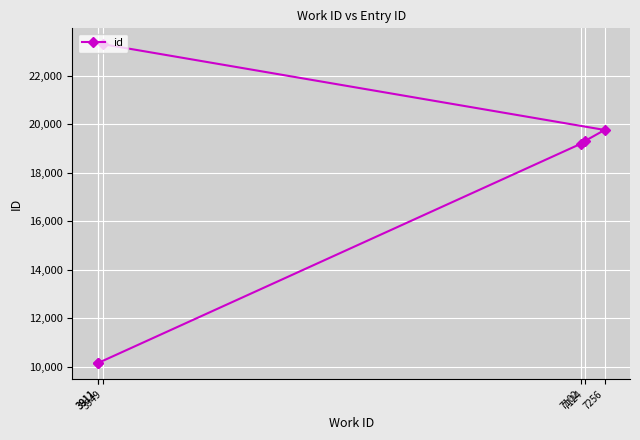

List the labels in order of value, smallest first.

3911, 3911, 7102, 7124, 7256, 3949